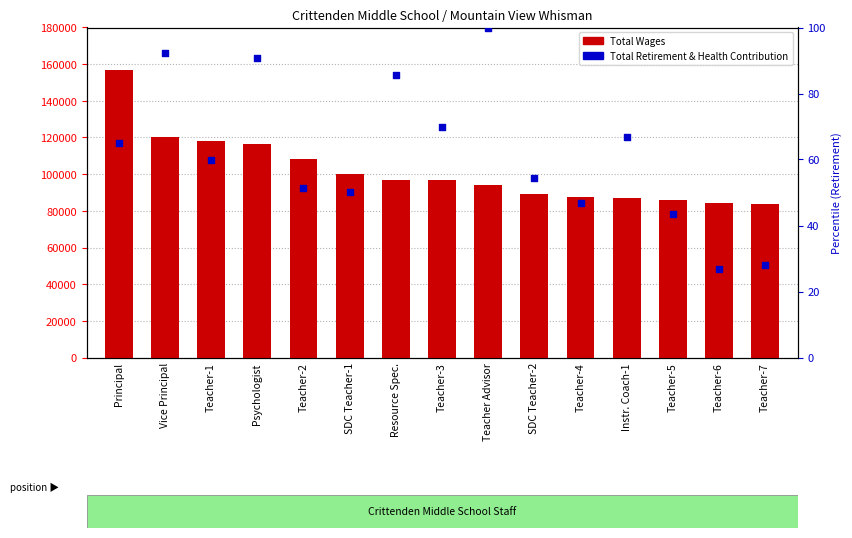

Which series reaches the minimum Y coordinate?

Total Retirement & Health Contribution